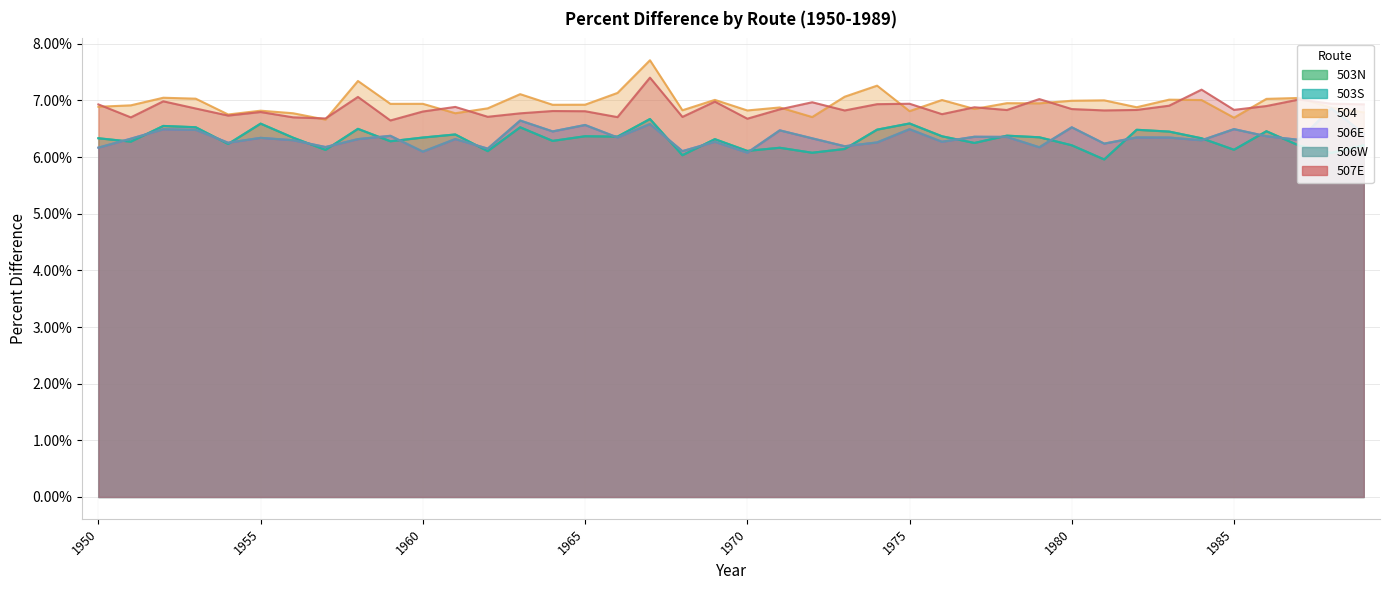

What are all the series names shown in the legend?

503N, 503S, 504, 506E, 506W, 507E